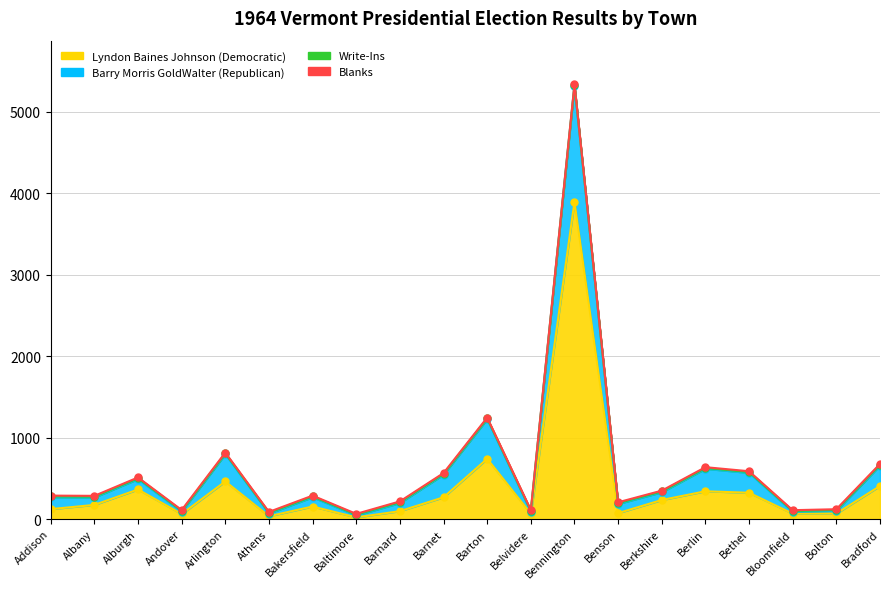

True or false: Barry Morris GoldWalter (Republican) has a value of 91 at Andover.

True